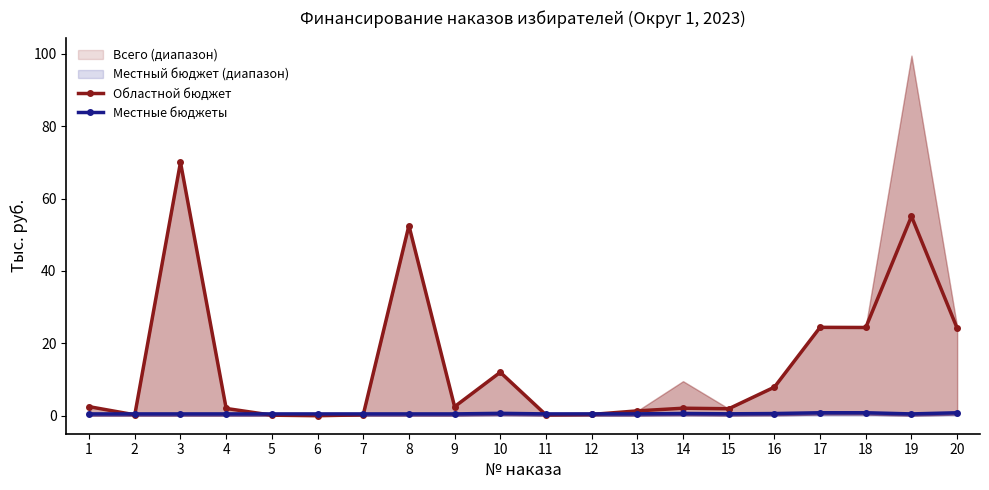

At 11, list the series in order from smallest to largest.

Областной бюджет, Местные бюджеты